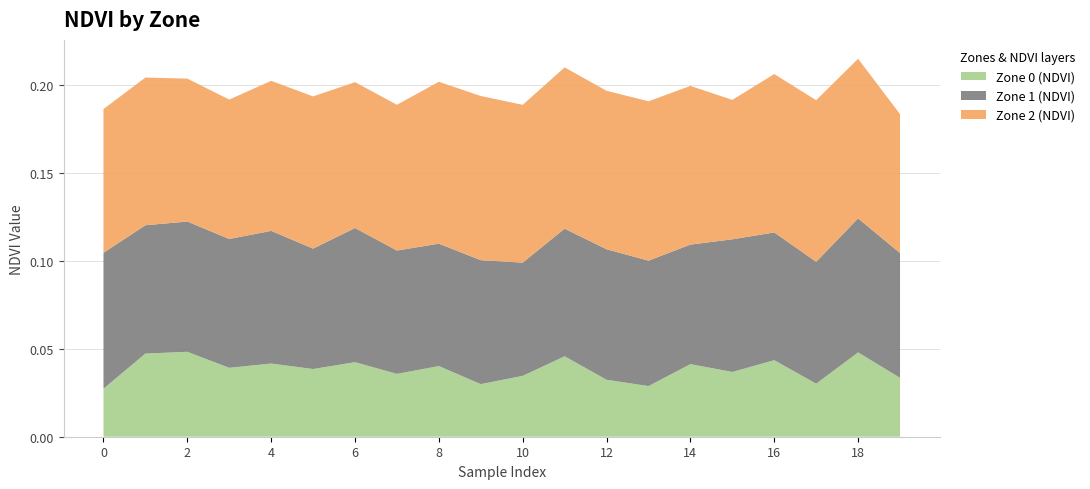

Reading left to right, what are all the values shown in this chart?

Zone 0 (NDVI): 0=0.0	1=0.0	2=0.0	3=0.0	4=0.0	5=0.0	6=0.0	7=0.0	8=0.0	9=0.0	10=0.0	11=0.0	12=0.0	13=0.0	14=0.0	15=0.0	16=0.0	17=0.0	18=0.0	19=0.0
Zone 1 (NDVI): 0=0.1	1=0.1	2=0.1	3=0.1	4=0.1	5=0.1	6=0.1	7=0.1	8=0.1	9=0.1	10=0.1	11=0.1	12=0.1	13=0.1	14=0.1	15=0.1	16=0.1	17=0.1	18=0.1	19=0.1
Zone 2 (NDVI): 0=0.1	1=0.1	2=0.1	3=0.1	4=0.1	5=0.1	6=0.1	7=0.1	8=0.1	9=0.1	10=0.1	11=0.1	12=0.1	13=0.1	14=0.1	15=0.1	16=0.1	17=0.1	18=0.1	19=0.1